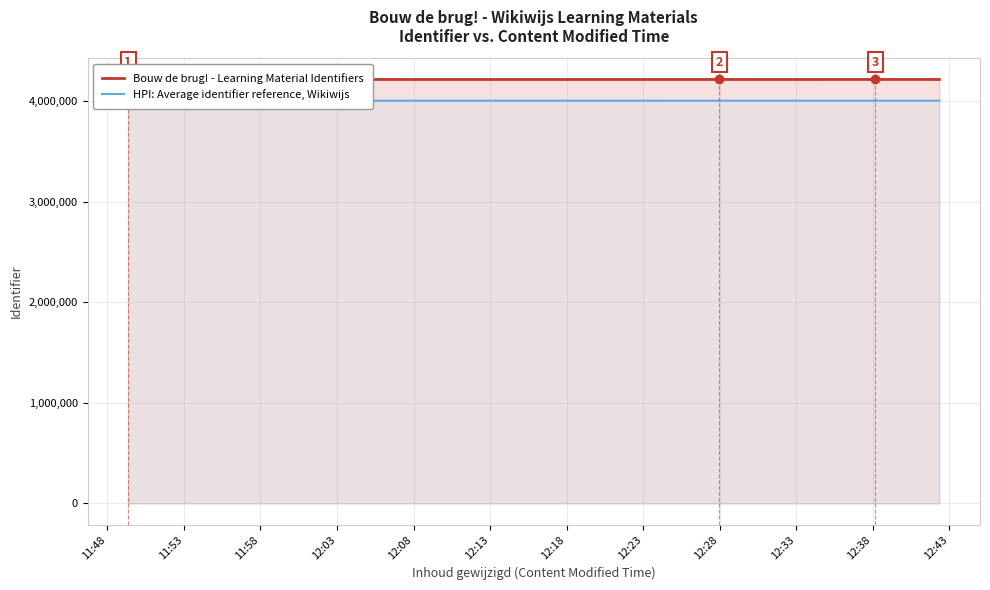

The value of Bouw de brug! - Learning Material Identifiers at 12:08 is 2545598.2. True or false?

False